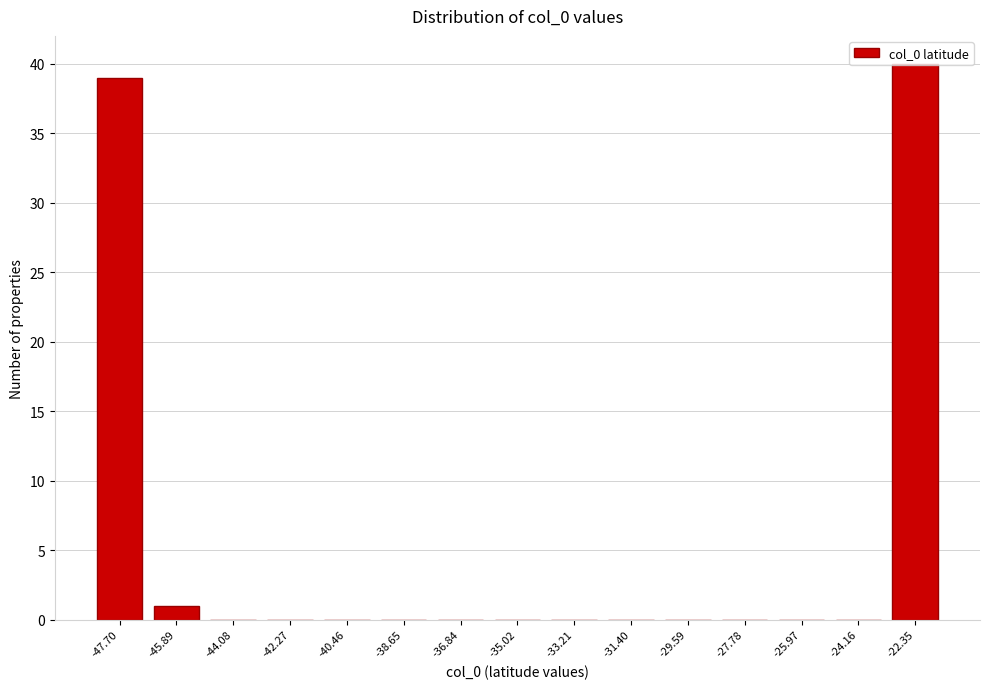

What is the greatest value displayed?

40